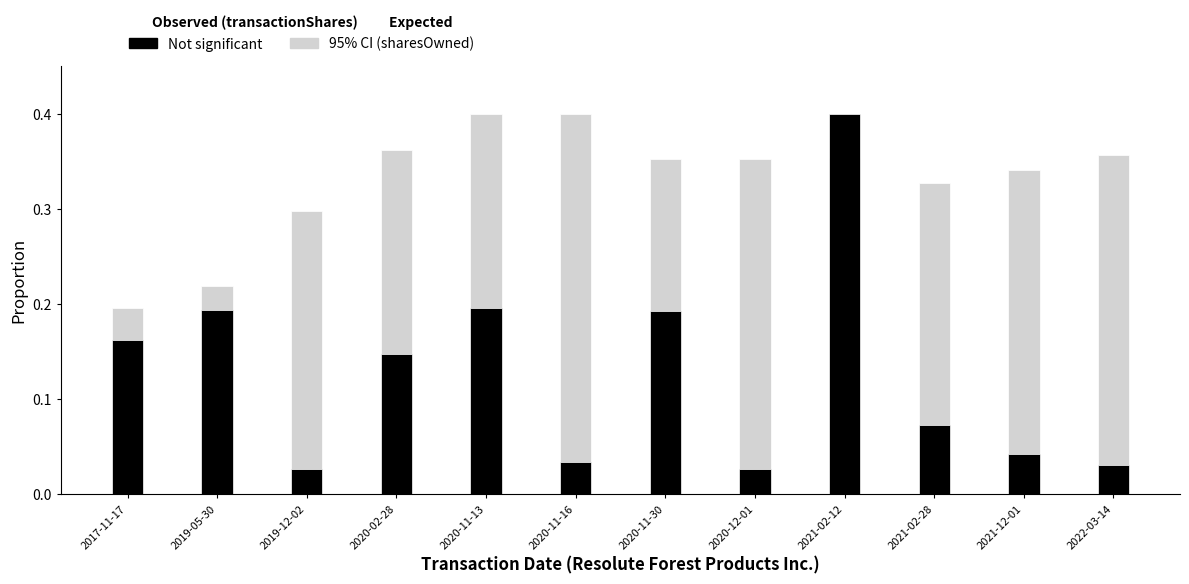

What is the difference between the second highest and minimum values in the sharesOwnedFollowingTransaction series?

0.2